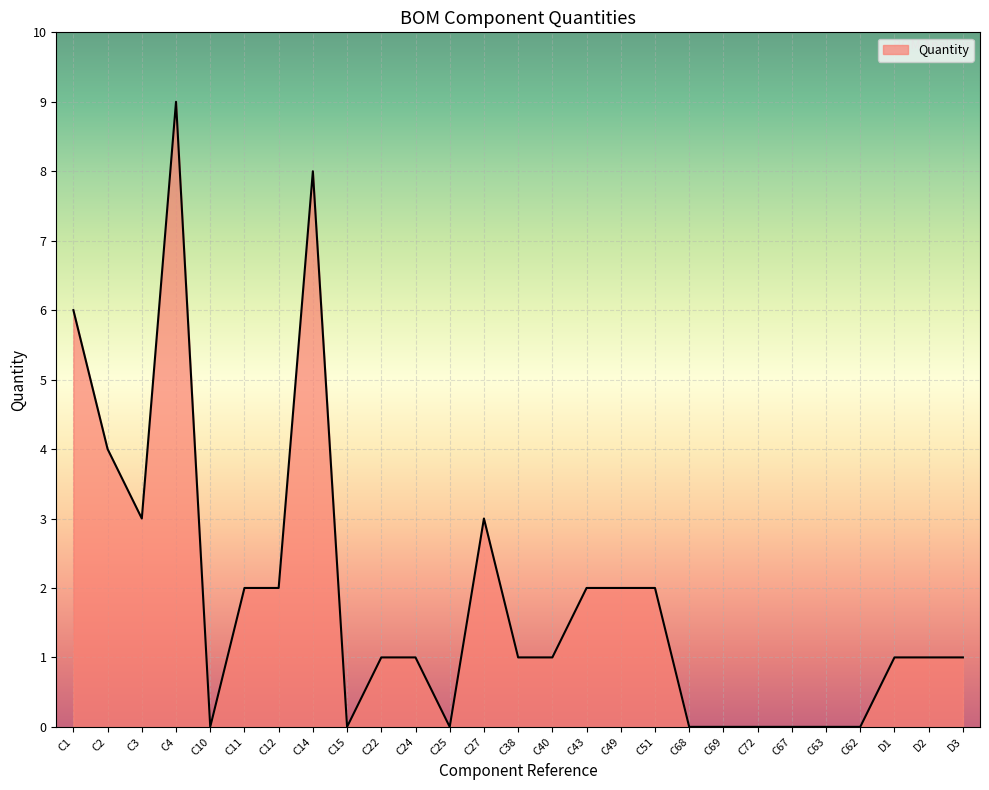

What position from the right is C51?

10